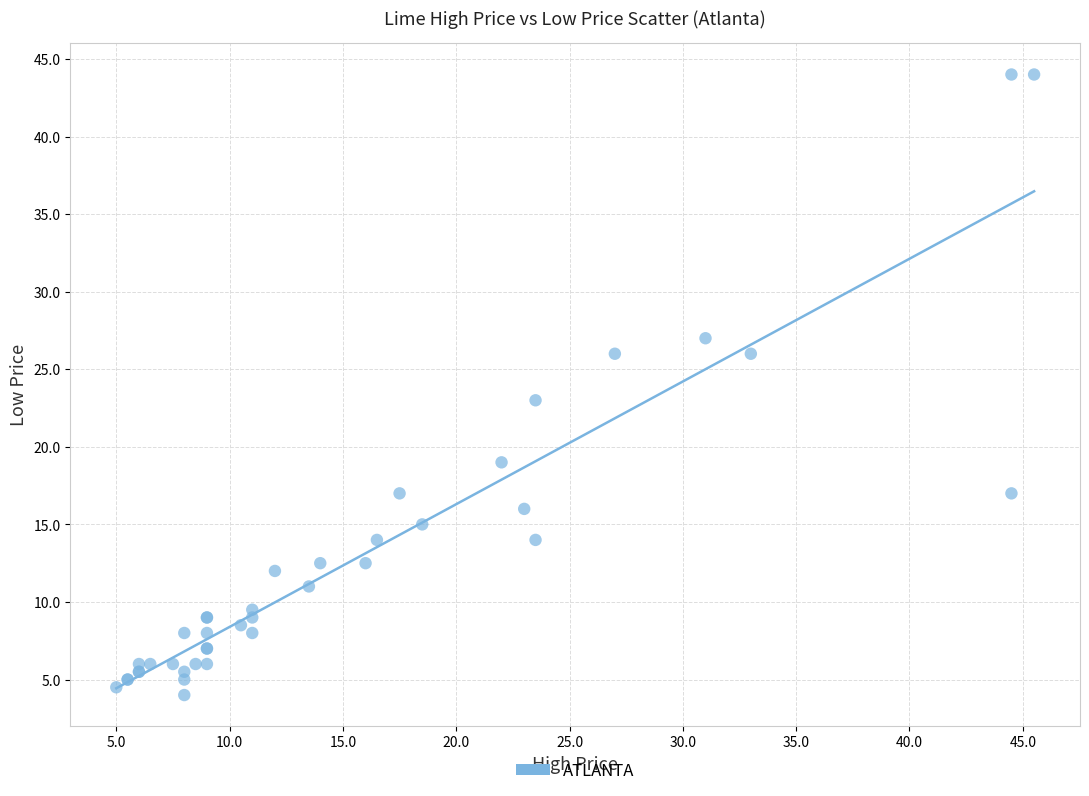

What Y value in the scatter plot is closest to 24?

23.0